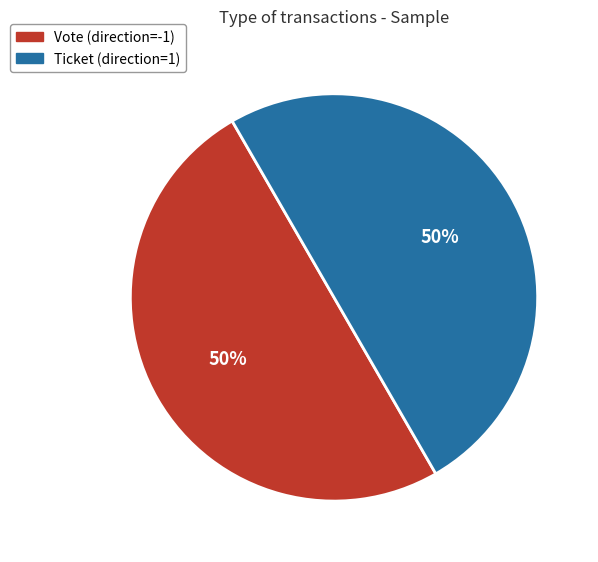

Approximately how many times larger is the value at Vote compared to Ticket?

1.0